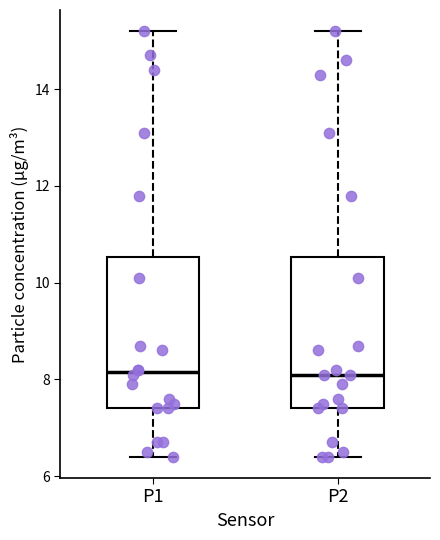

Reading left to right, read every box against the y-axis: the position of its median line, the range the box covers, and the ends of its whiskers. The values are not printed on the chart, so give them approximately, as read against the axis.

P1: median 8.2, box 7.4 to 10.6, whiskers 6.4 to 15.2
P2: median 8.2, box 7.4 to 10.6, whiskers 6.4 to 15.2